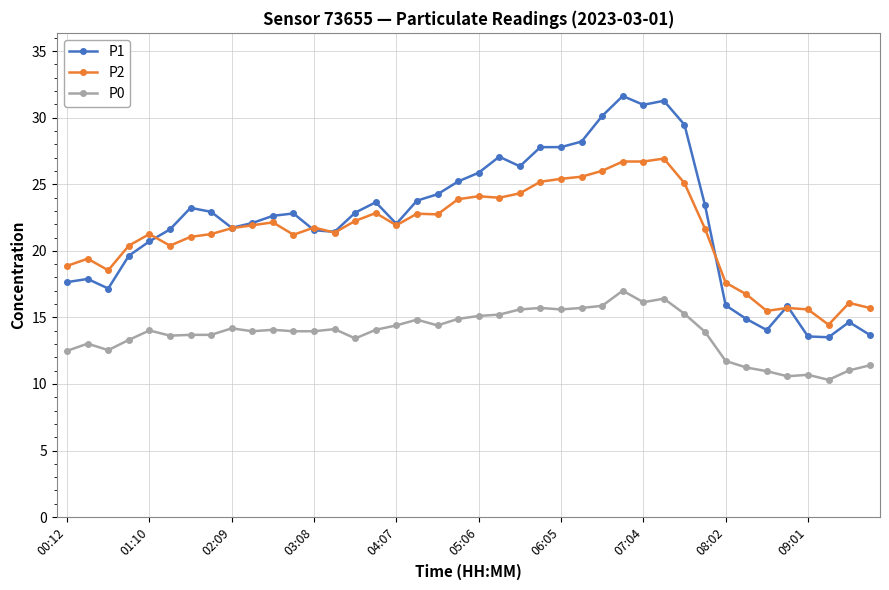

True or false: P0 and P1 cross at least once.

False